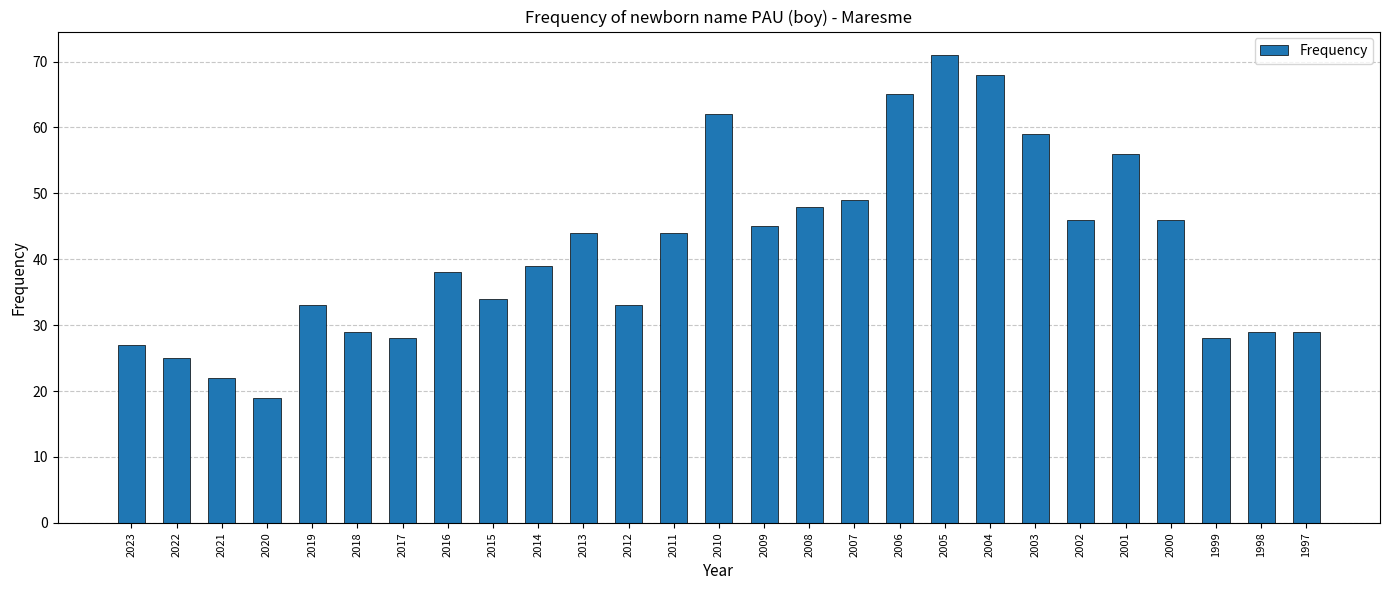

How many bars are there in total?

27